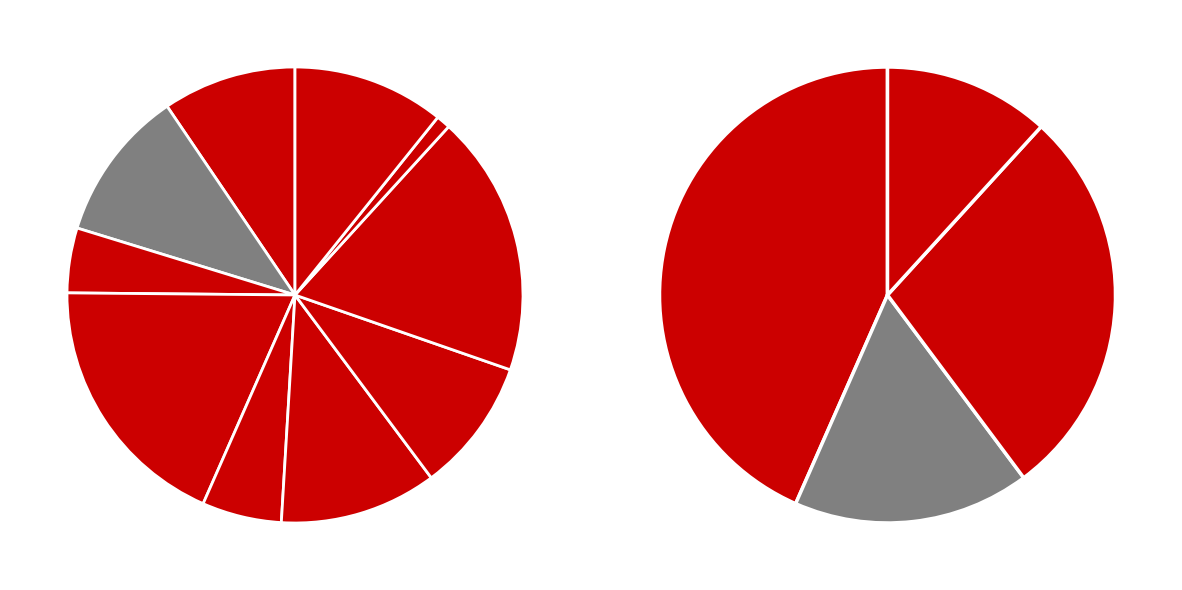

To the nearest percent, what is the combined percentage of Биточки с соусом (обед) and Компот из яблок (обед)?

20%